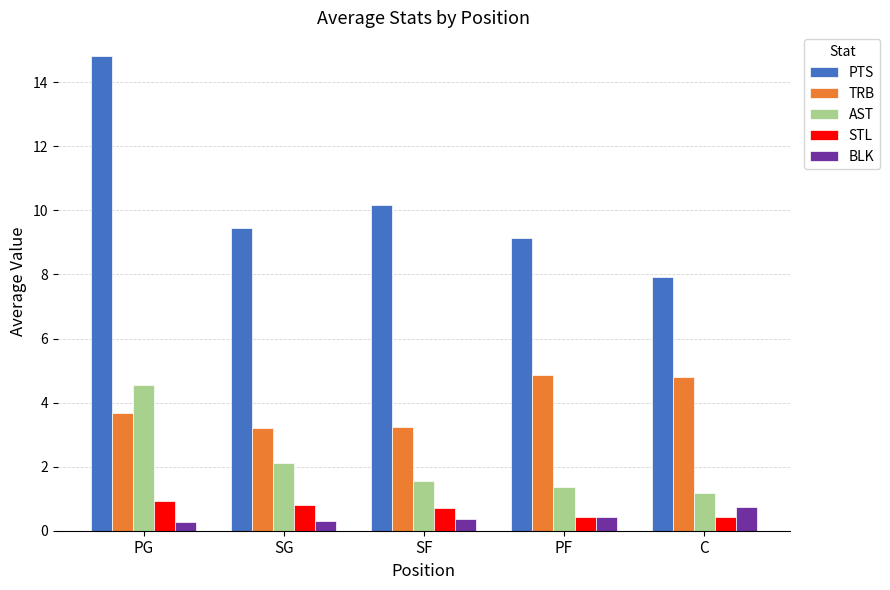

True or false: TRB has a value of 3.2 at SF.

True